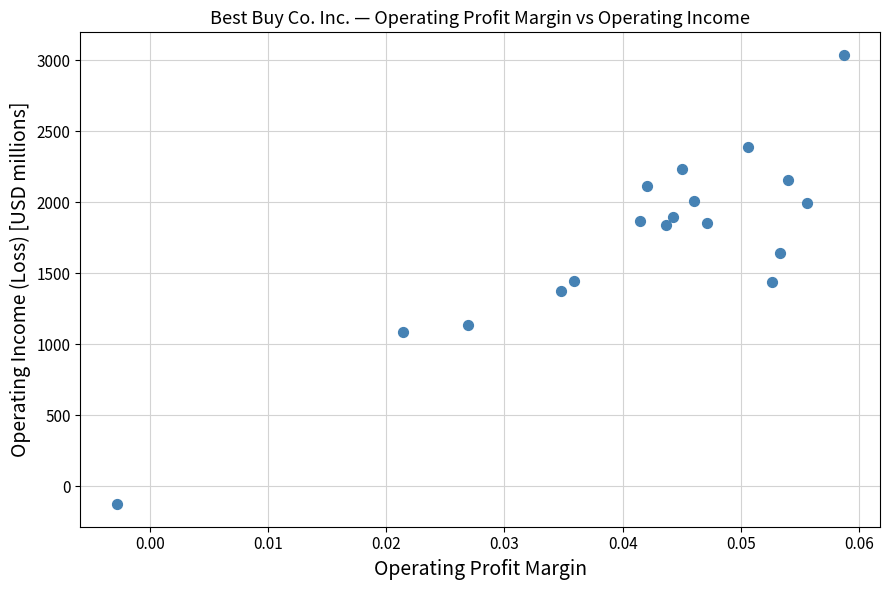

What is the range of Y values (max minus min)?

3164